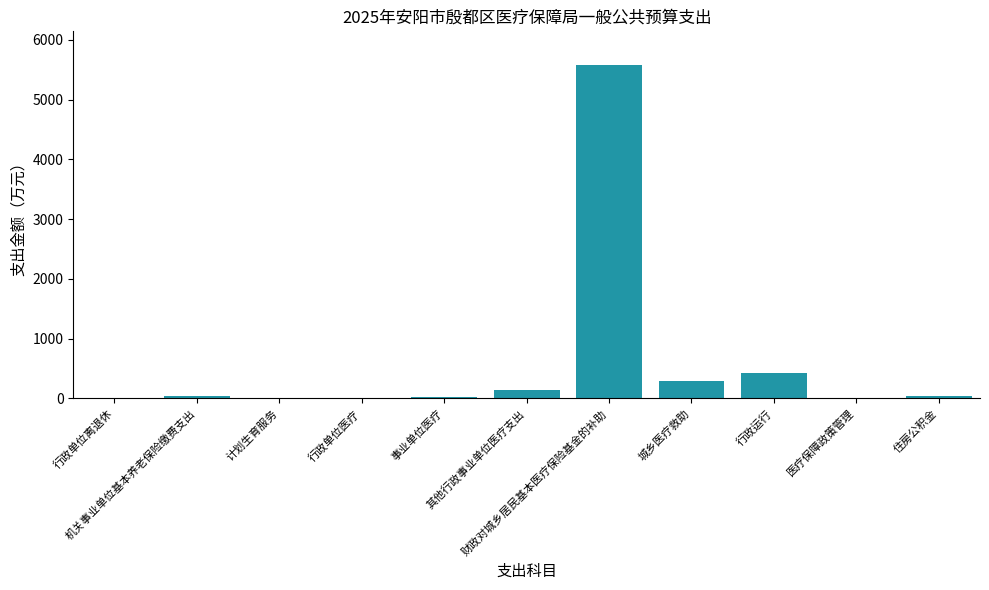

True or false: the data shows 135.0 at 其他行政事业单位医疗支出.

True